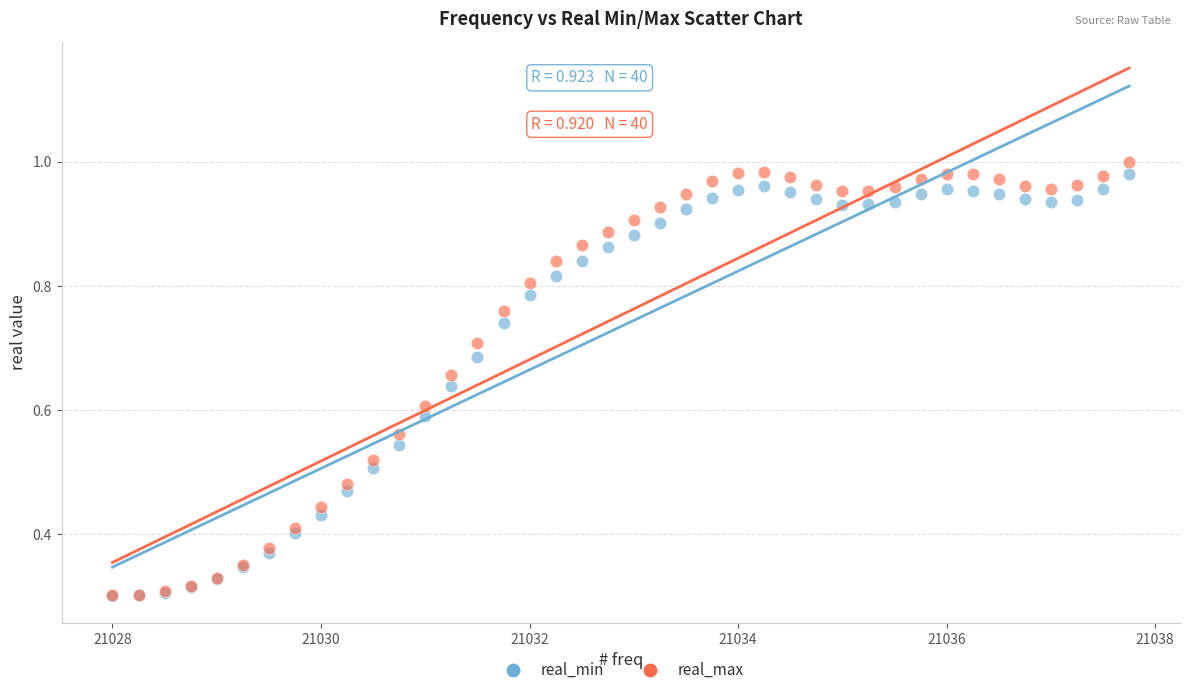

What are all the series names shown in the legend?

real_min, real_max